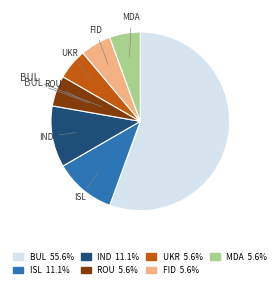

Is it true that UKR is 1% of the pie?

False